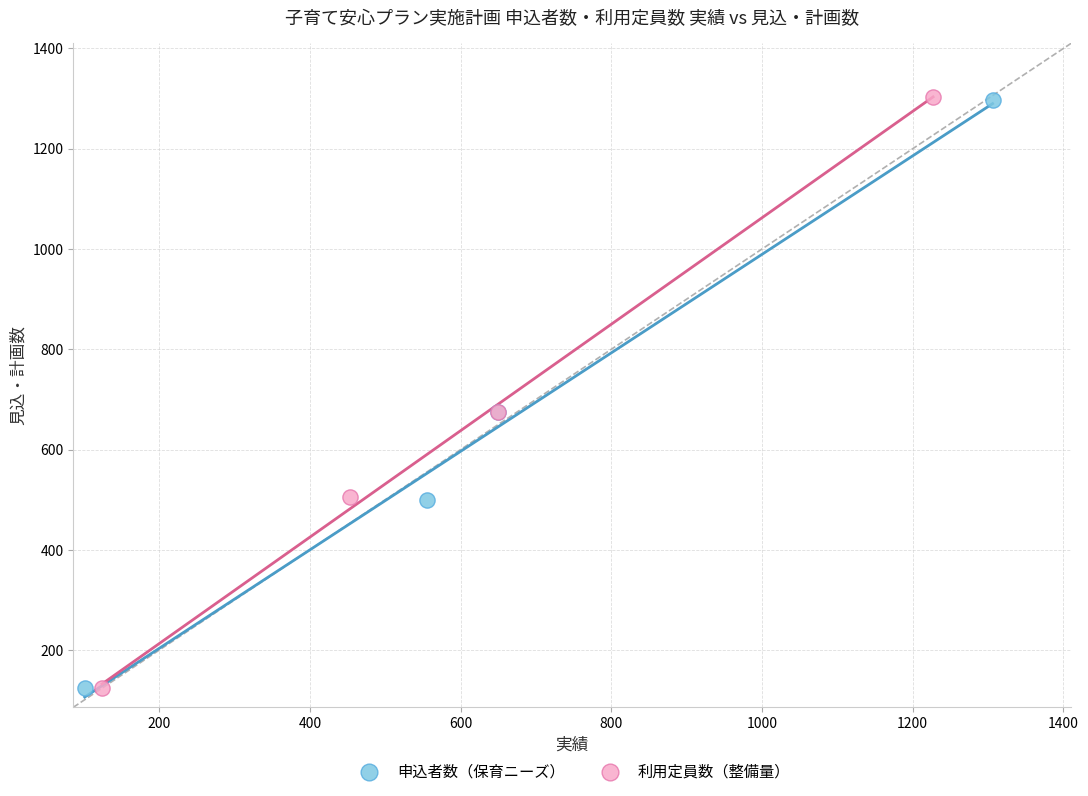

Which series has the largest Y range (max minus min)?

利用定員数（整備量）